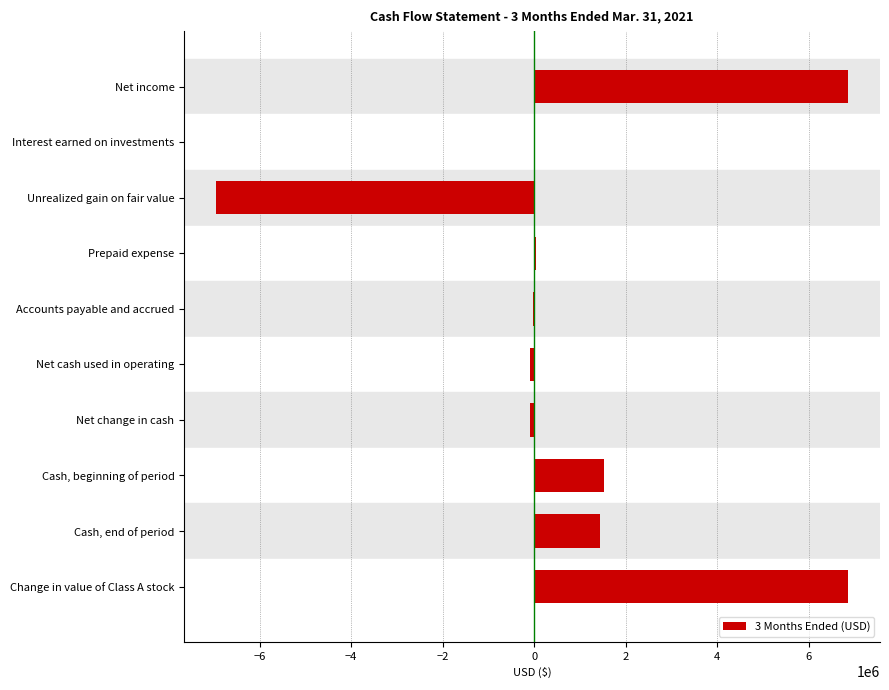

What is the average value?

956704